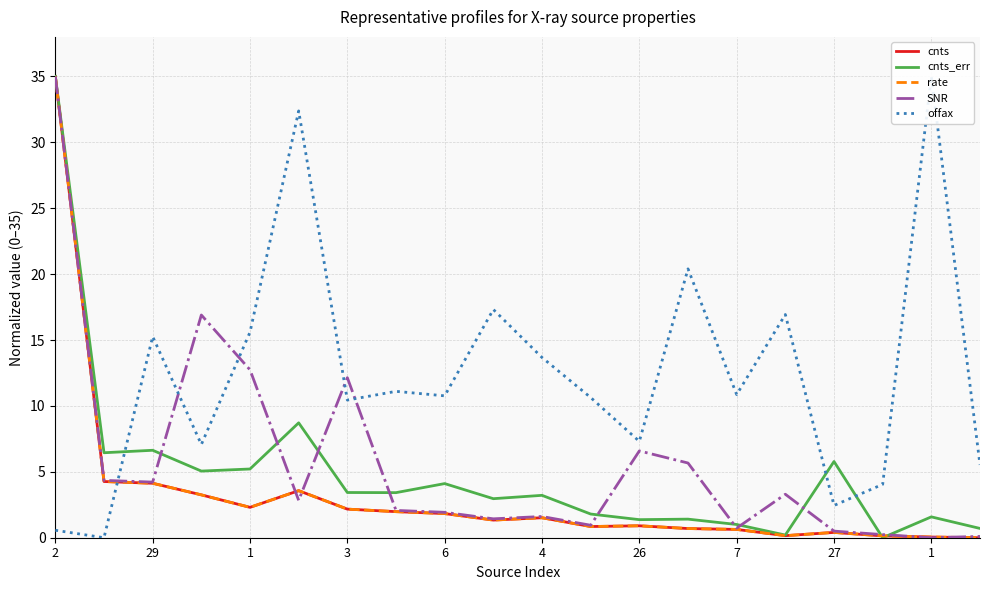

Does the chart display data point markers on the line(s)?

No